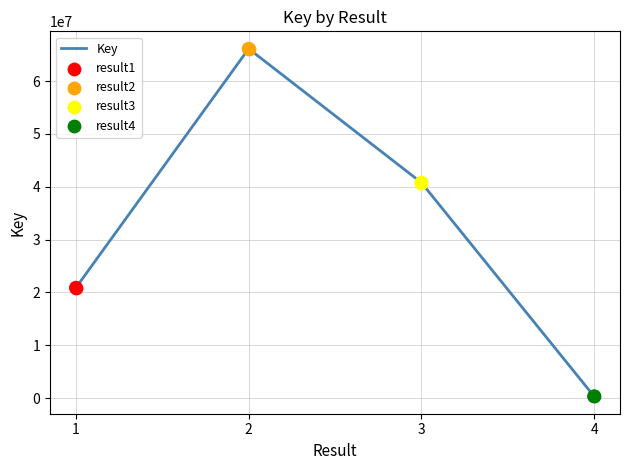

What is the change in value from 3 to 4?

-40445122